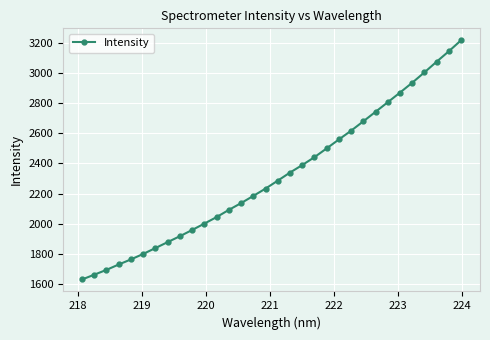

Count the number of data series in this chart.

1